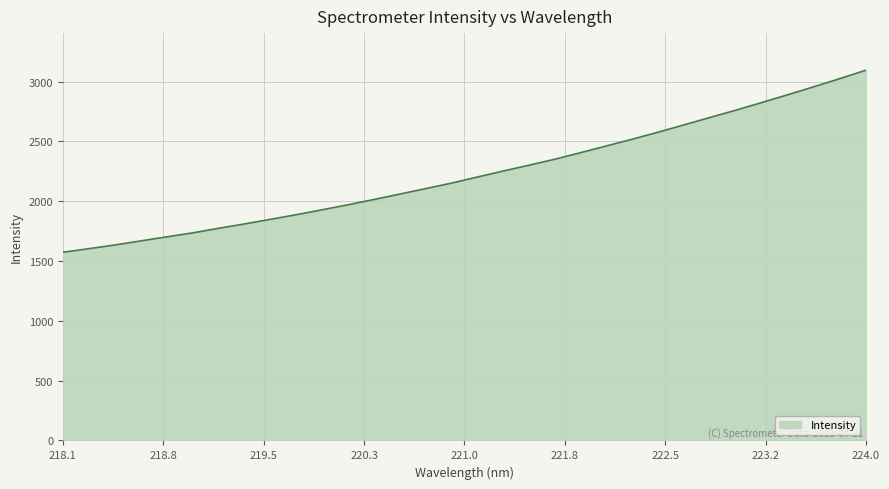

What is the smallest value displayed?

1573.1